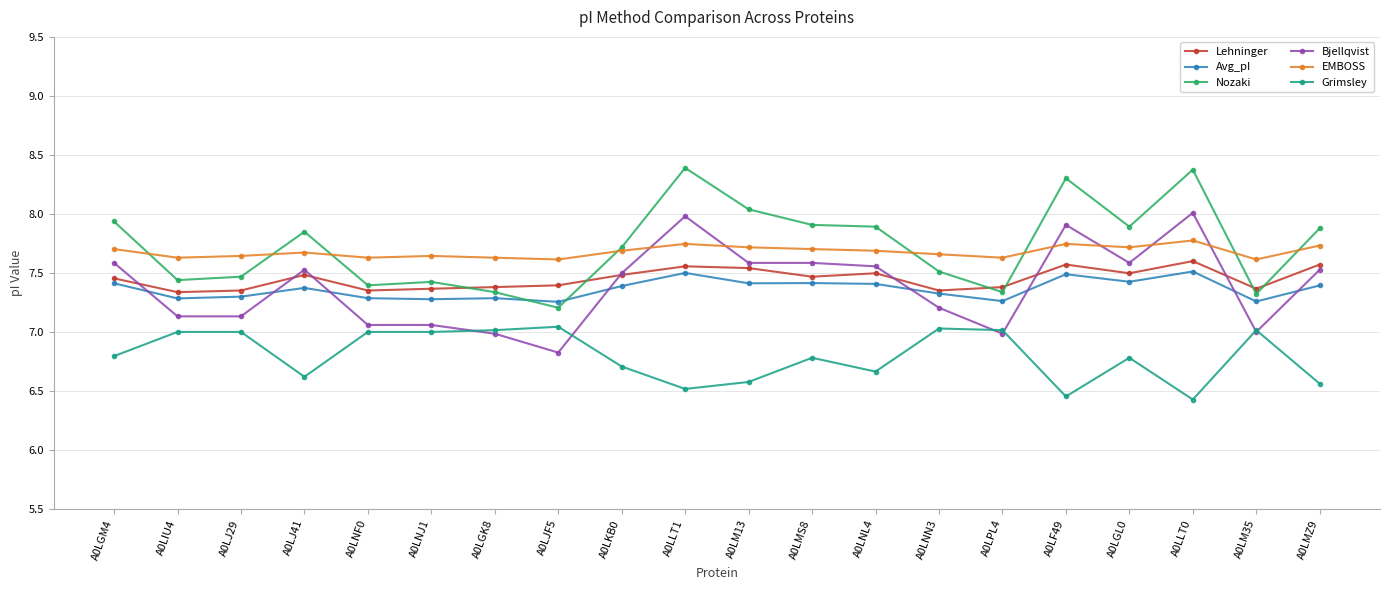

What is the difference between the highest and lowest values at A0LGL0?

1.1